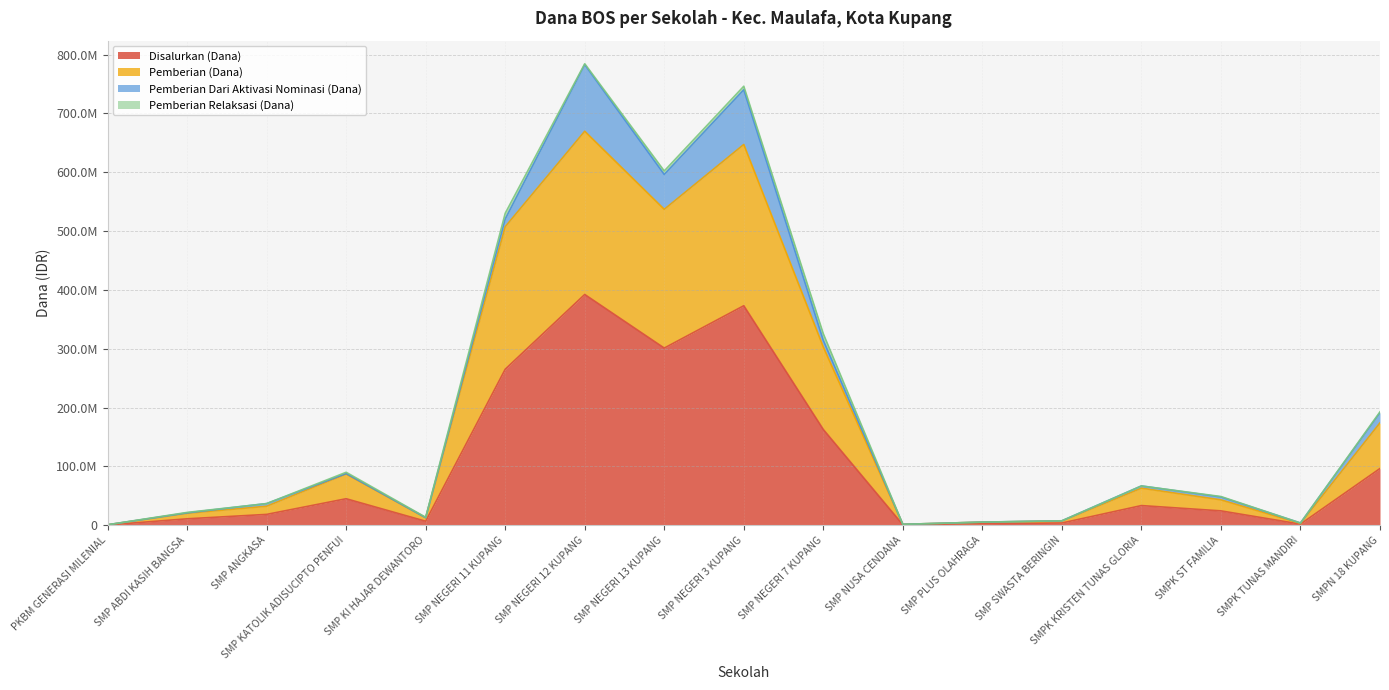

List the labels in order of Disalurkan (Dana) value, largest first.

SMP NEGERI 12 KUPANG, SMP NEGERI 3 KUPANG, SMP NEGERI 13 KUPANG, SMP NEGERI 11 KUPANG, SMP NEGERI 7 KUPANG, SMPN 18 KUPANG, SMP KATOLIK ADISUCIPTO PENFUI, SMPK KRISTEN TUNAS GLORIA, SMPK ST FAMILIA, SMP ANGKASA, SMP ABDI KASIH BANGSA, SMP KI HAJAR DEWANTORO, SMP SWASTA BERINGIN, SMP PLUS OLAHRAGA, SMPK TUNAS MANDIRI, SMP NUSA CENDANA, PKBM GENERASI MILENIAL